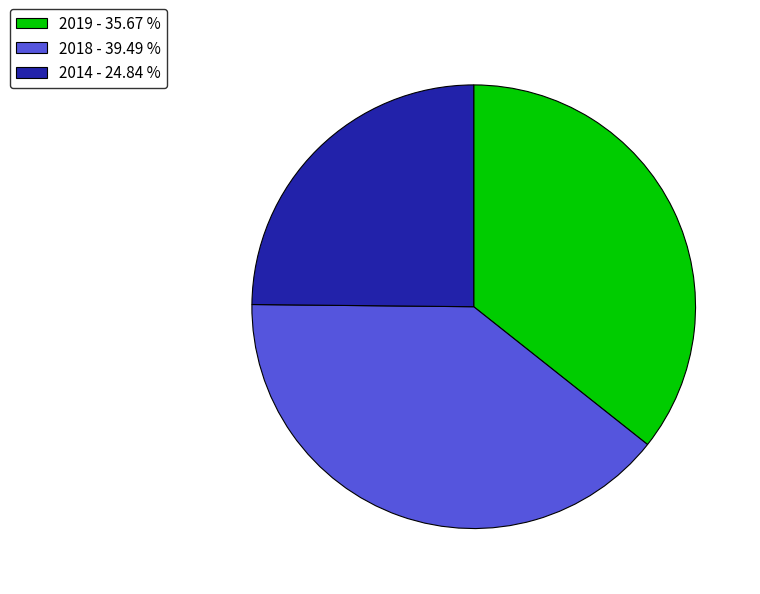

Which has a higher value, 2014 - 24.84 % or 2019 - 35.67 %?

2019 - 35.67 %